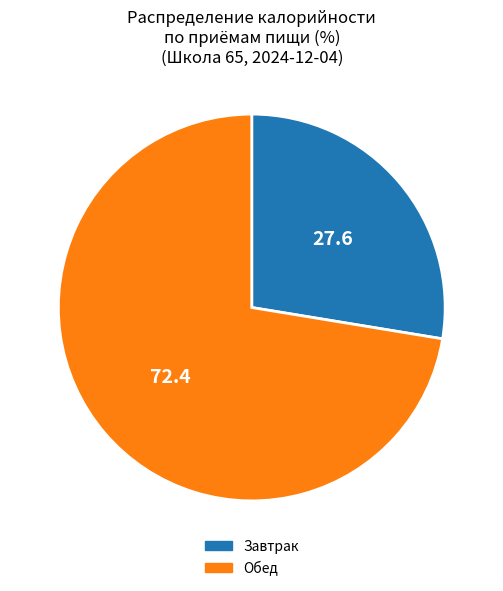

Is there any slice that represents more than half of the pie?

Yes